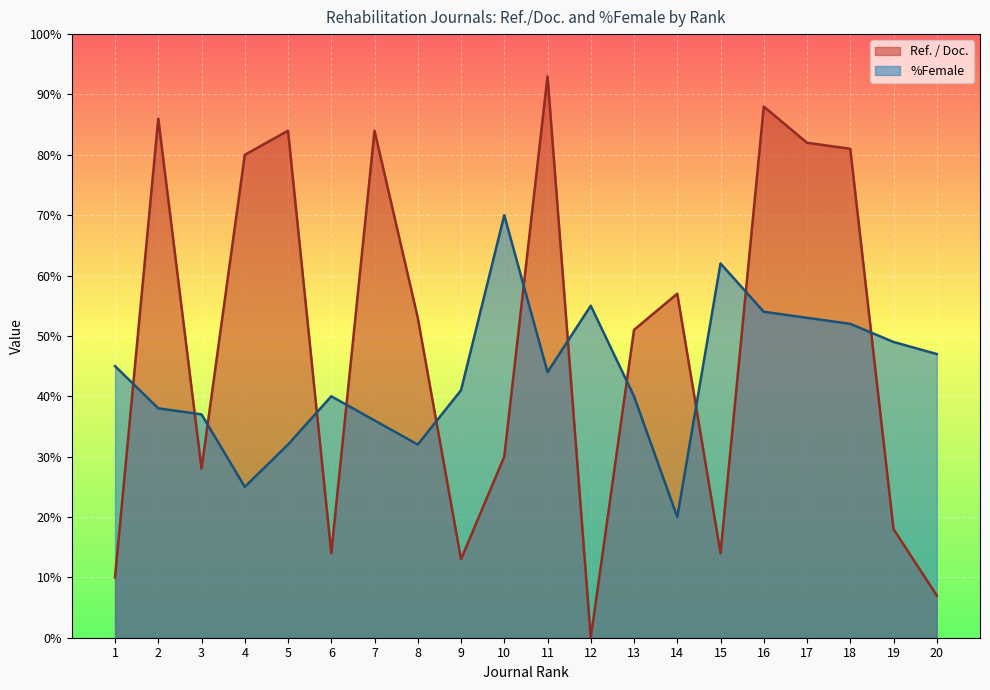

What is the value of the %Female point at the 20th from the left?

47